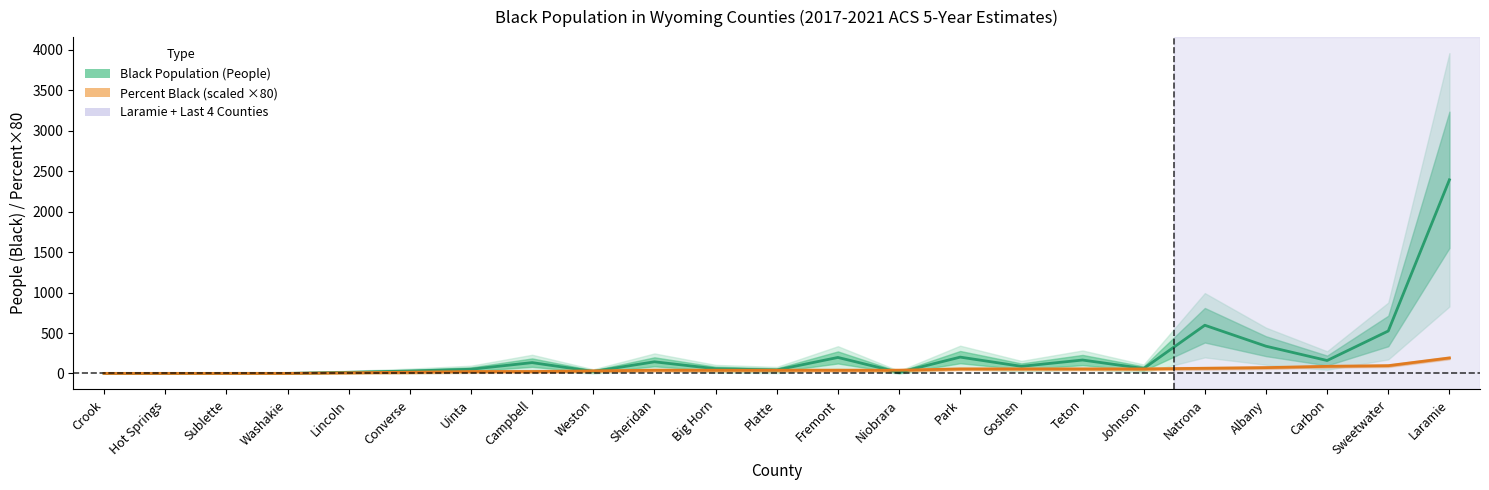

How many times do Percent Black (×80 scaled) and Black Population (People) cross each other?

4